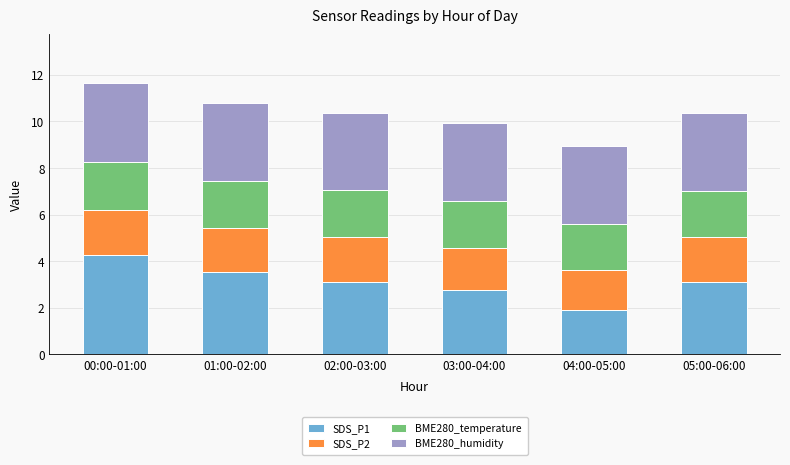

Reading left to right, transcribe the values for SDS_P1.

4.3	3.5	3.1	2.8	1.9	3.1